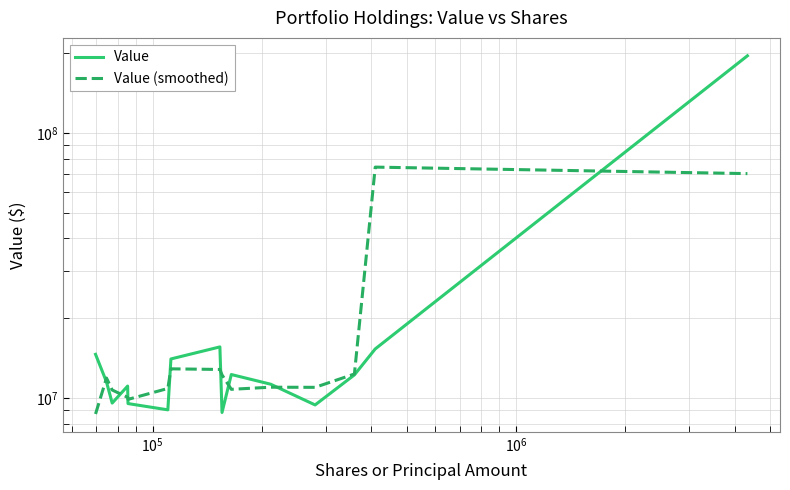

Reading right to left, extract all data points from this chart.

Value: 195230000.0	15312000.0	12222000.0	9415000.0	11272000.0	12260000.0	8817000.0	15584000.0	14037000.0	9023000.0	9527000.0	11090000.0	9567000.0	11498000.0	14610000.0
Value (smoothed): 70180666.7	74254666.7	12316333.3	10969666.7	10982333.3	10783000.0	12220333.3	12812666.7	12881333.3	10862333.3	9880000.0	10061333.3	10718333.3	11891666.7	8702666.7